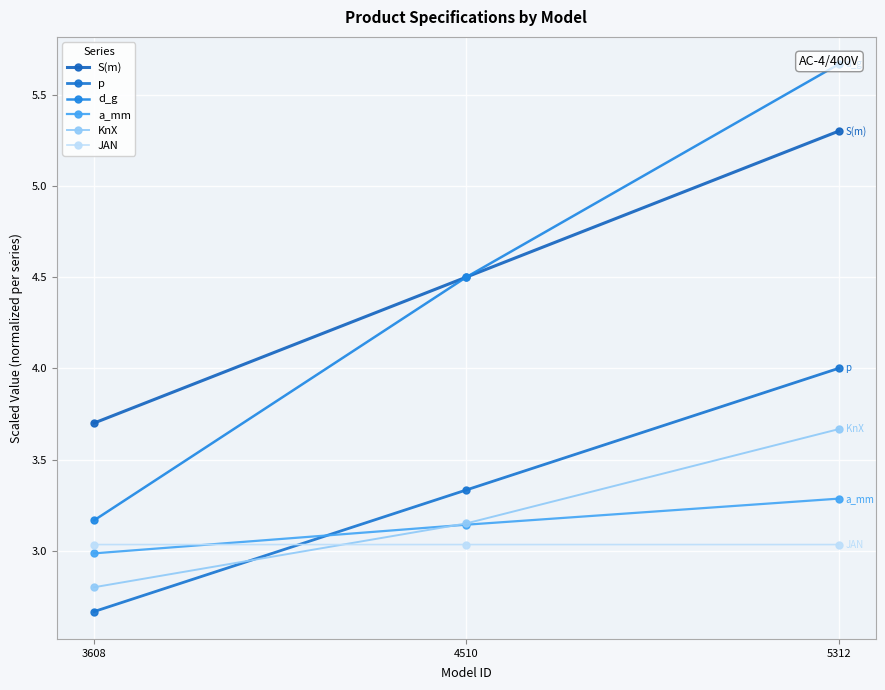

Read the p value at 4510.

3.3